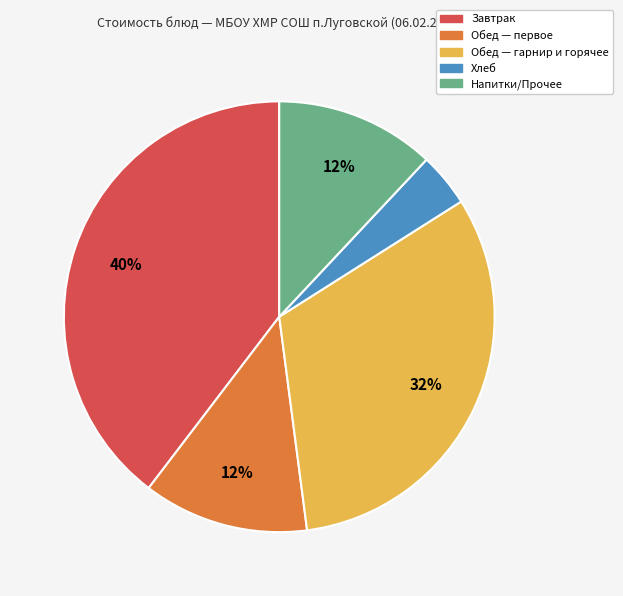

To the nearest percent, what is the average slice percentage?

20%